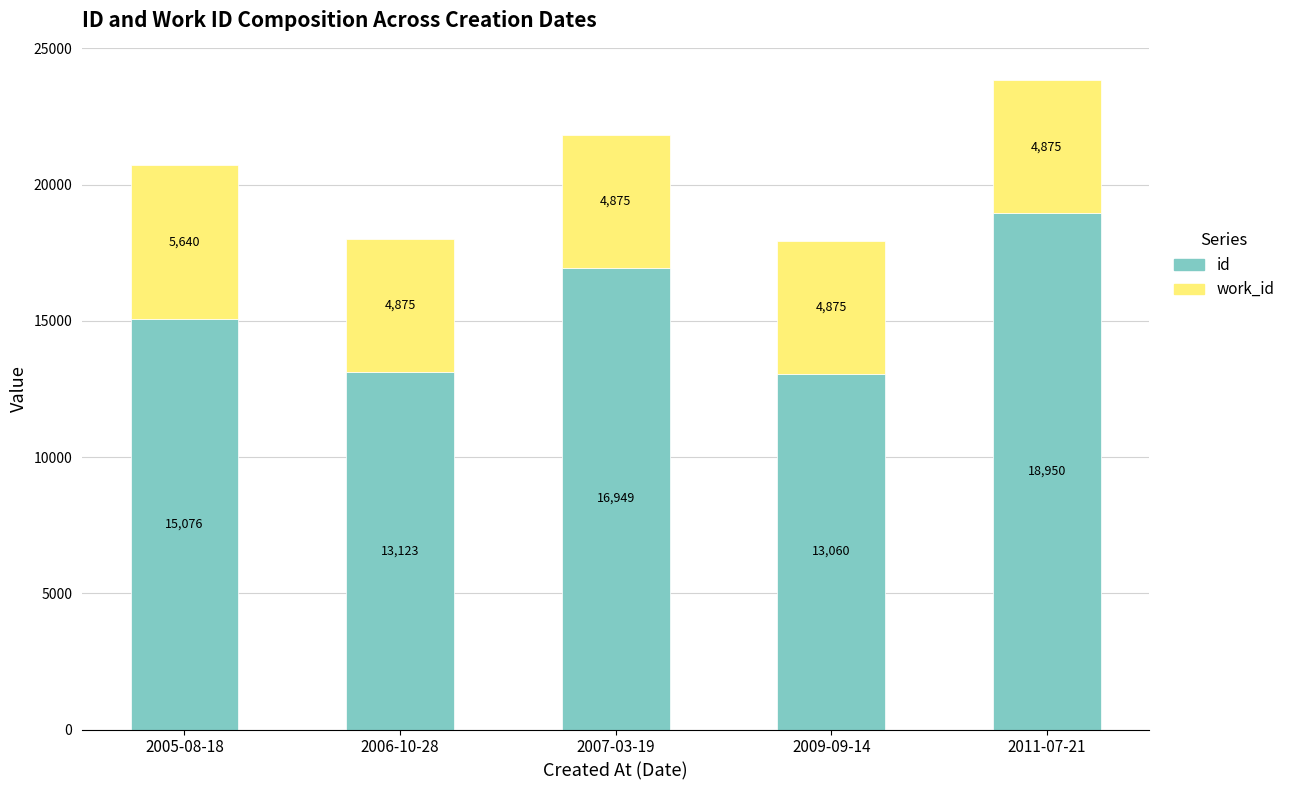

True or false: id has a value of 28293 at 2011-07-21.

False